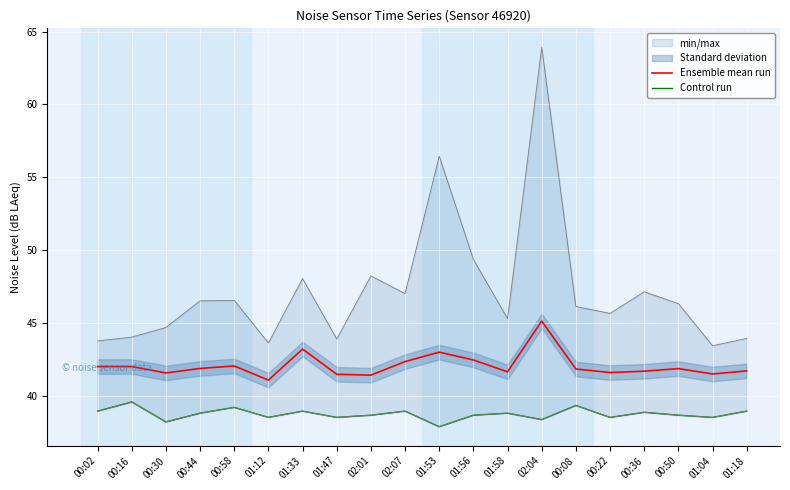

True or false: Ensemble mean run has more than 0 points higher than both neighbors.

True